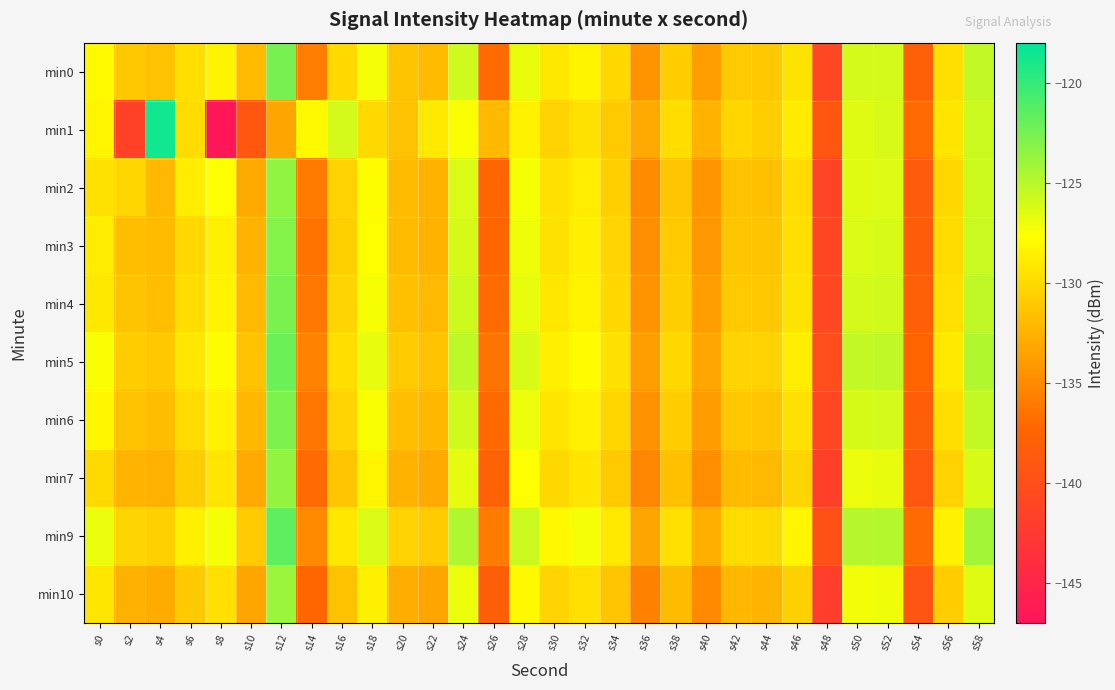

Which label corresponds to the smallest value in the chart?

s8